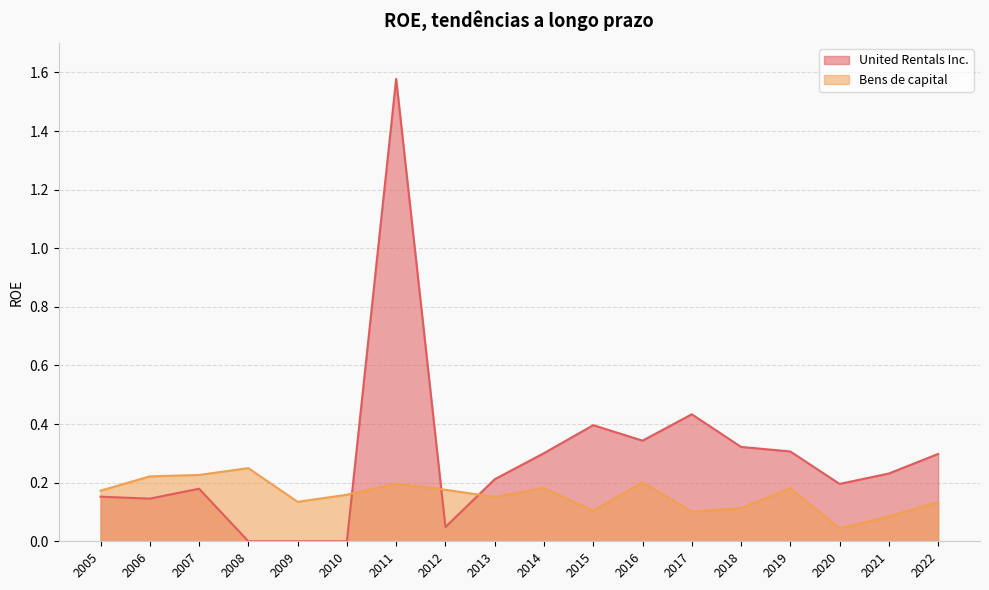

What is the value of the Bens de capital point at the 15th from the left?

0.2